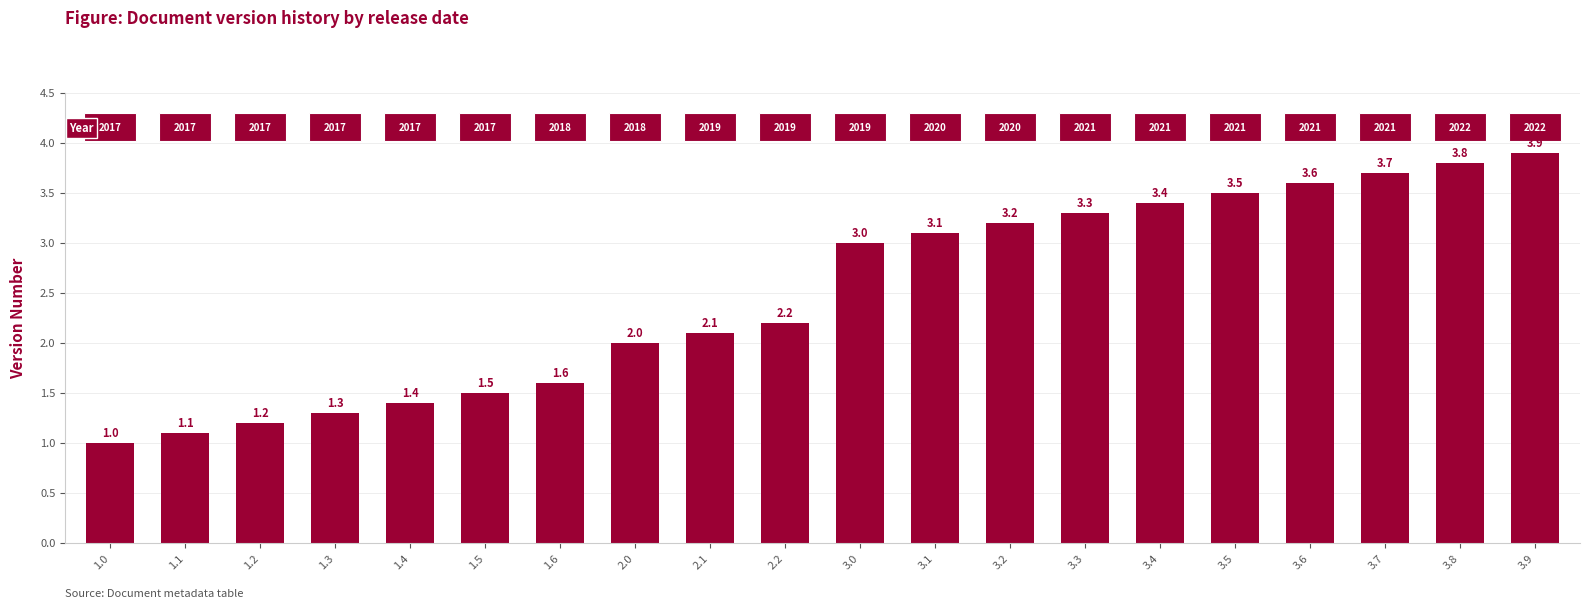

What is the maximum value shown in the chart?

3.9